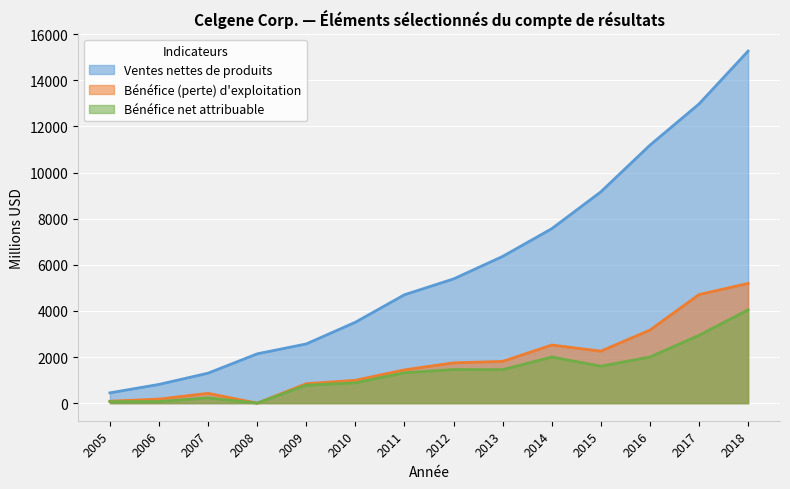

Which category has the highest value in the Ventes nettes de produits series?

2018